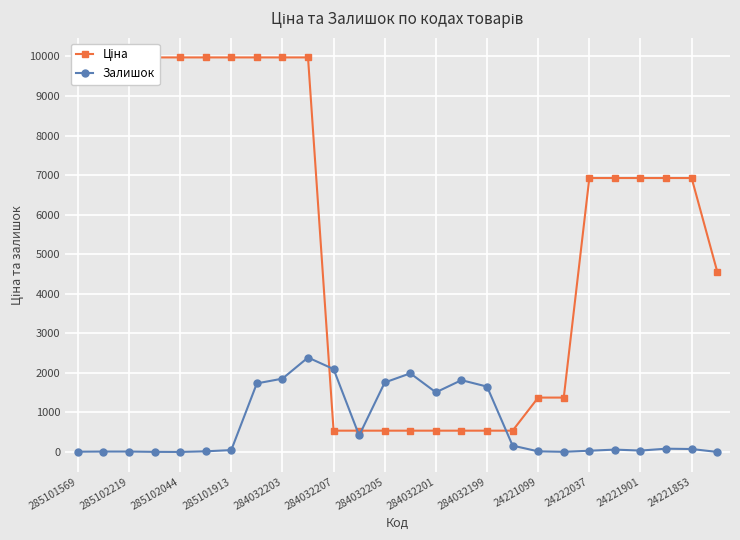

What is the spread (max minus min) of values at 19?

1371.4